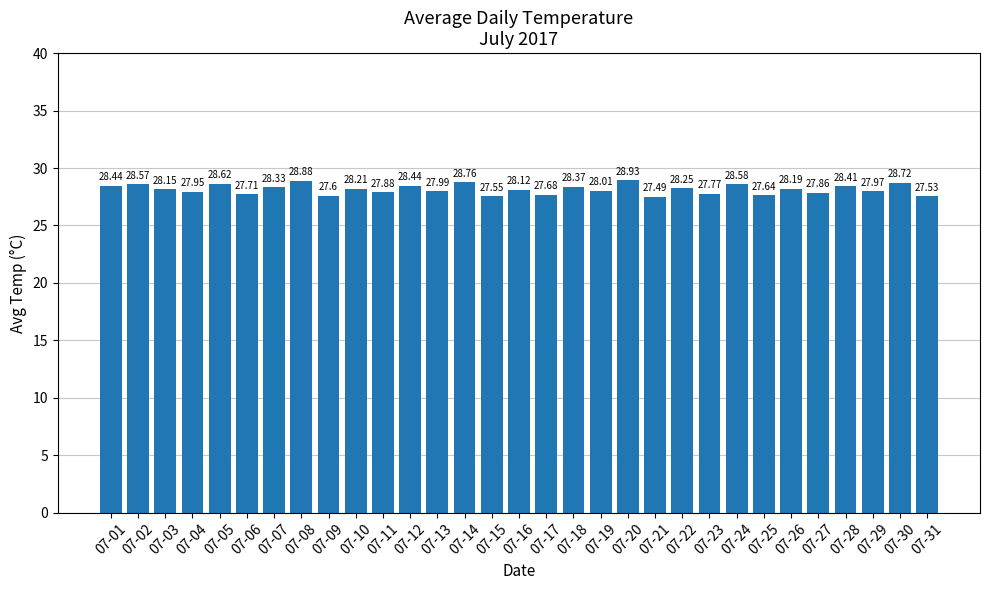

What is the smallest value displayed?

27.5